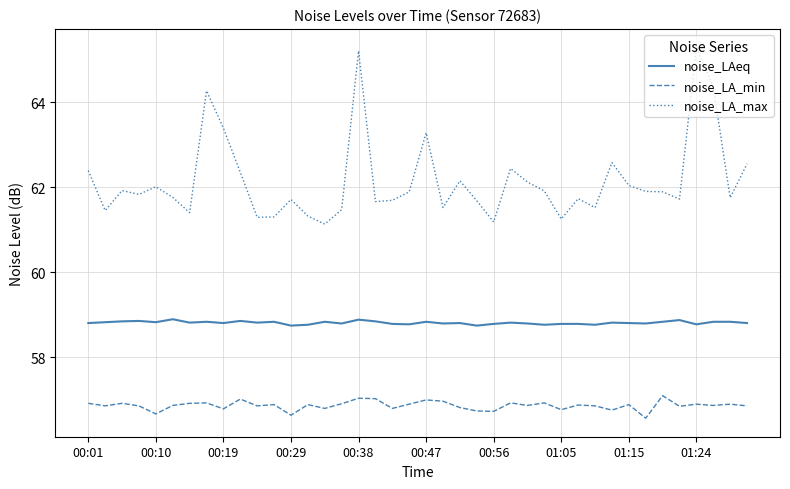

Rank the series by their maximum value, from lowest to highest.

noise_LA_min, noise_LAeq, noise_LA_max